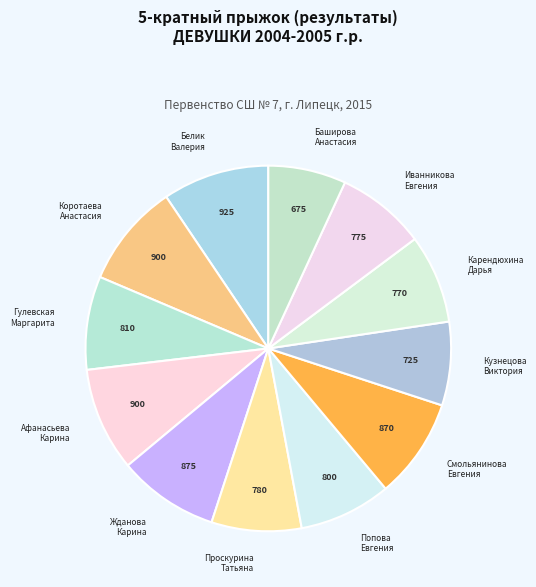

Do Коротаева Анастасия and Карендюхина Дарья together represent more than half of the pie?

No